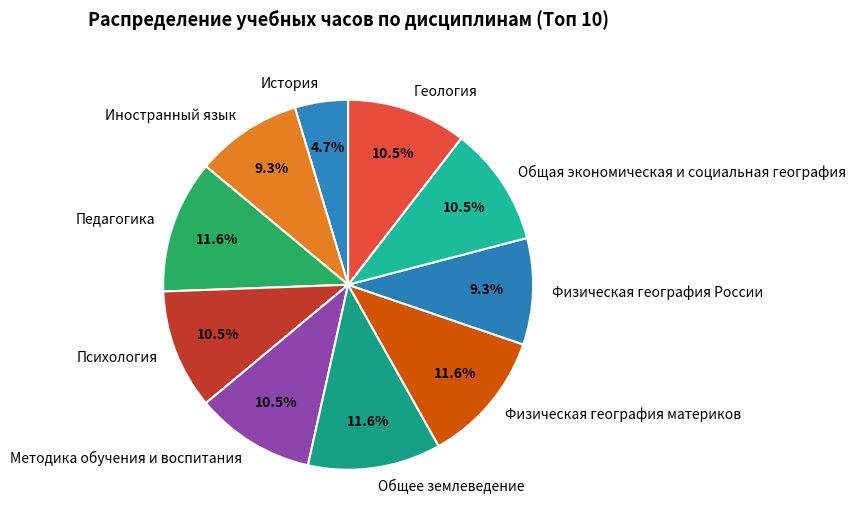

The Психология slice represents 18% of the pie. True or false?

False